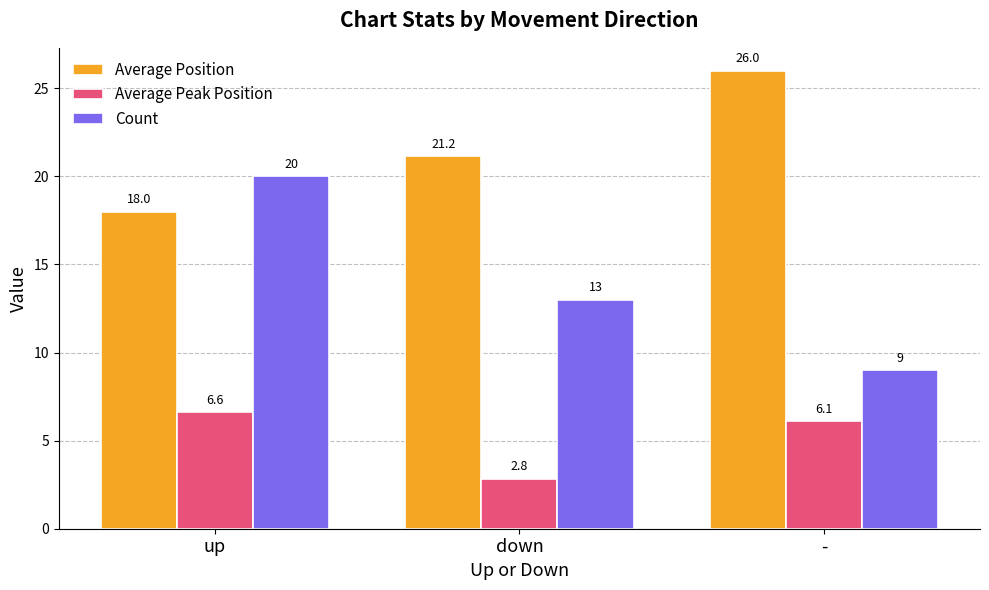

List the labels in order of Count value, largest first.

up, down, -